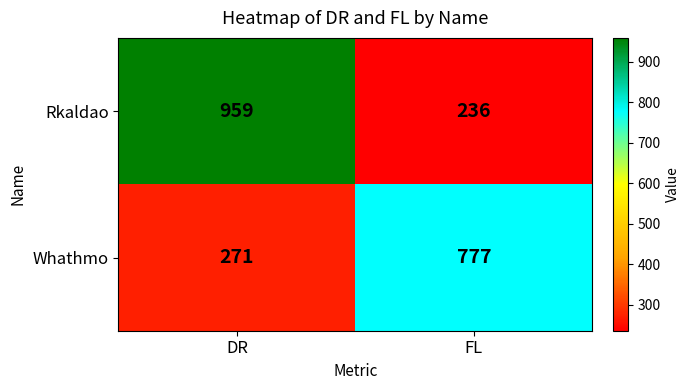

Is it true that Whathmo equals 455 at FL?

False